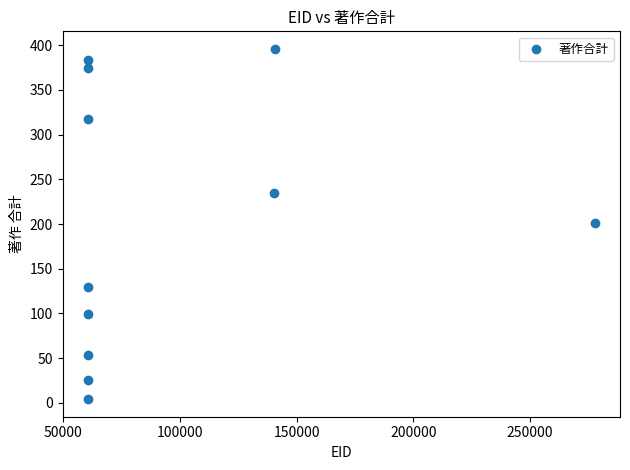

What is the range of X values (max minus min)?

217074